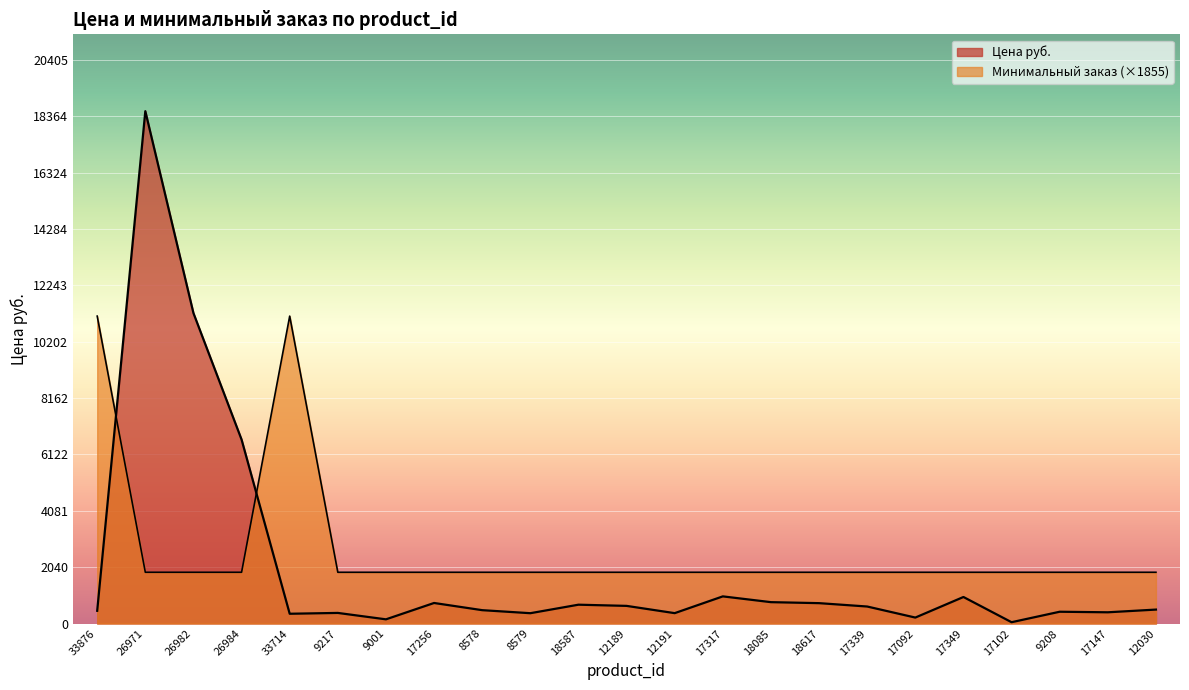

What is the difference between the second highest and minimum values in the Цена руб. series?

11192.0